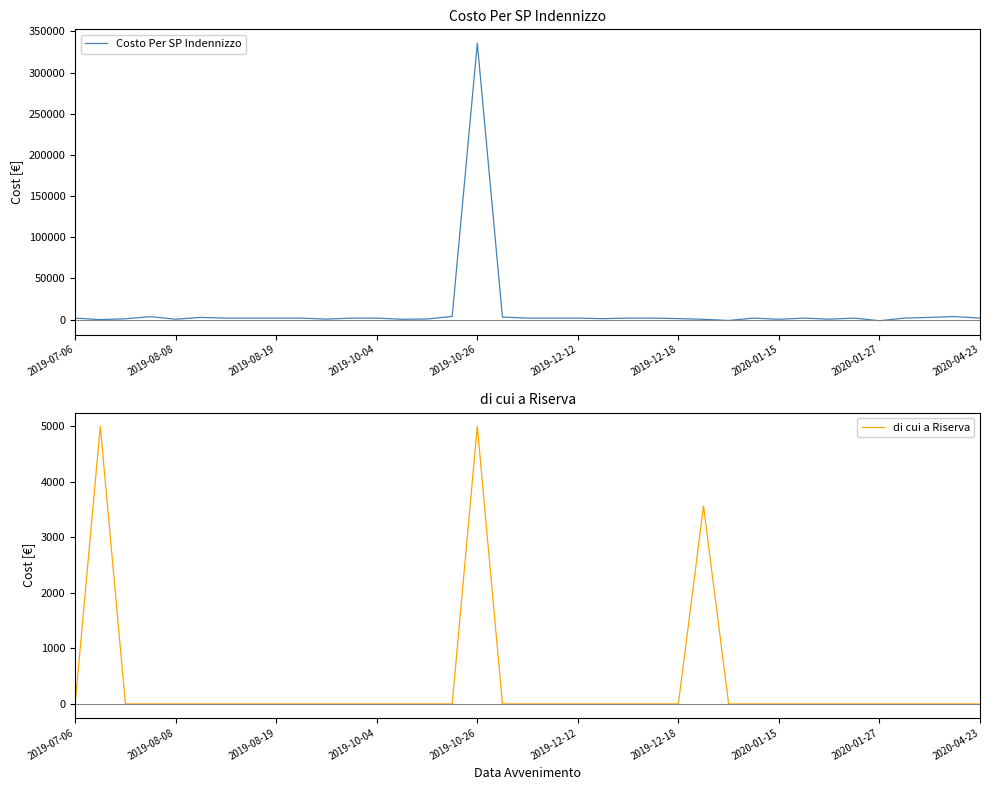

True or false: di cui a Riserva has a value of 0.0 at 11.

True